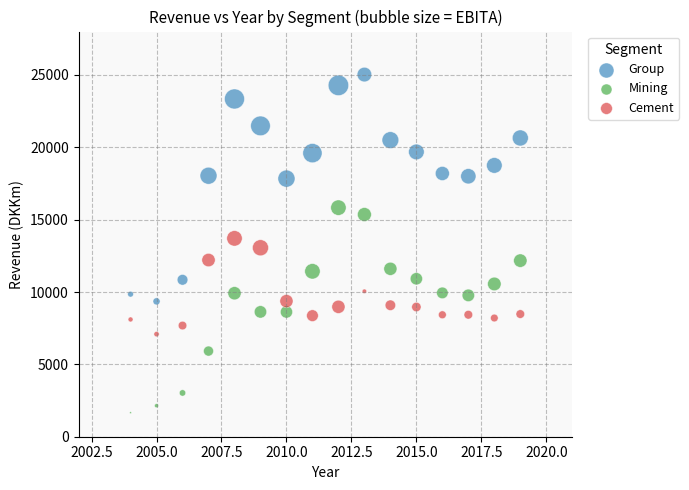

Which series reaches the maximum Y coordinate?

Group